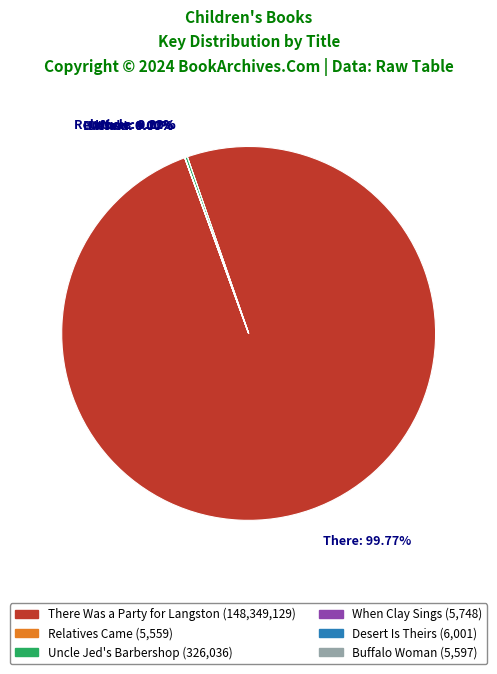

Which slice represents more than half of the pie?

There: 99.77%